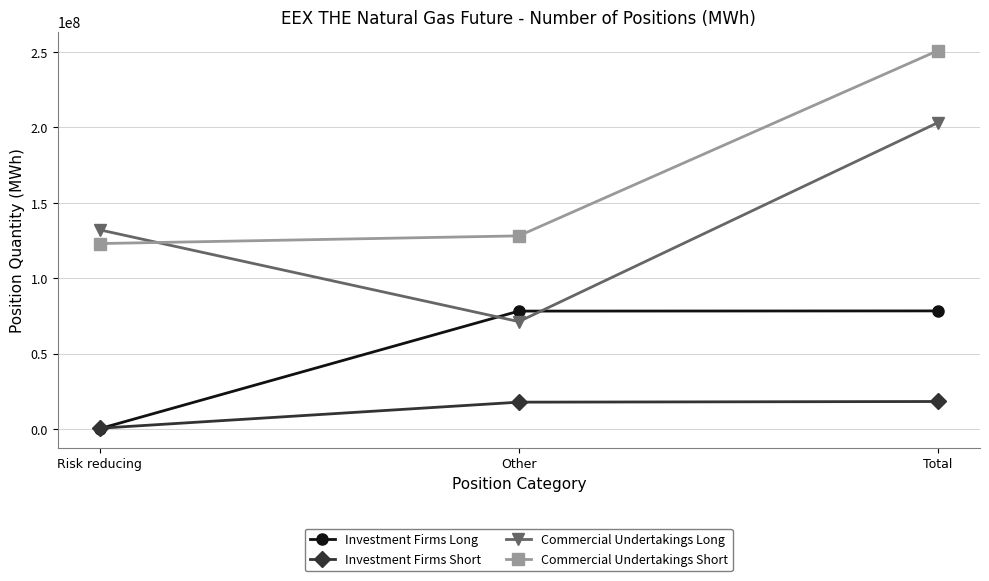

How many lines are shown in the chart?

4